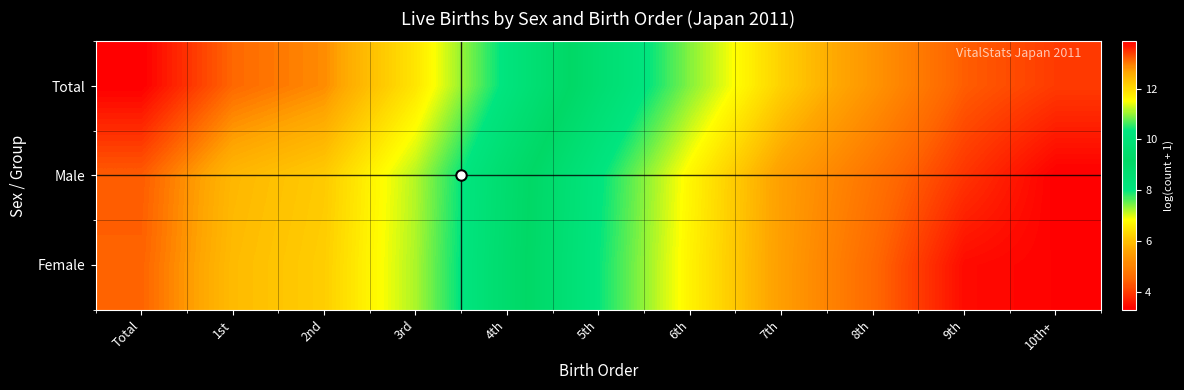

Which series has the widest spread of values?

Male